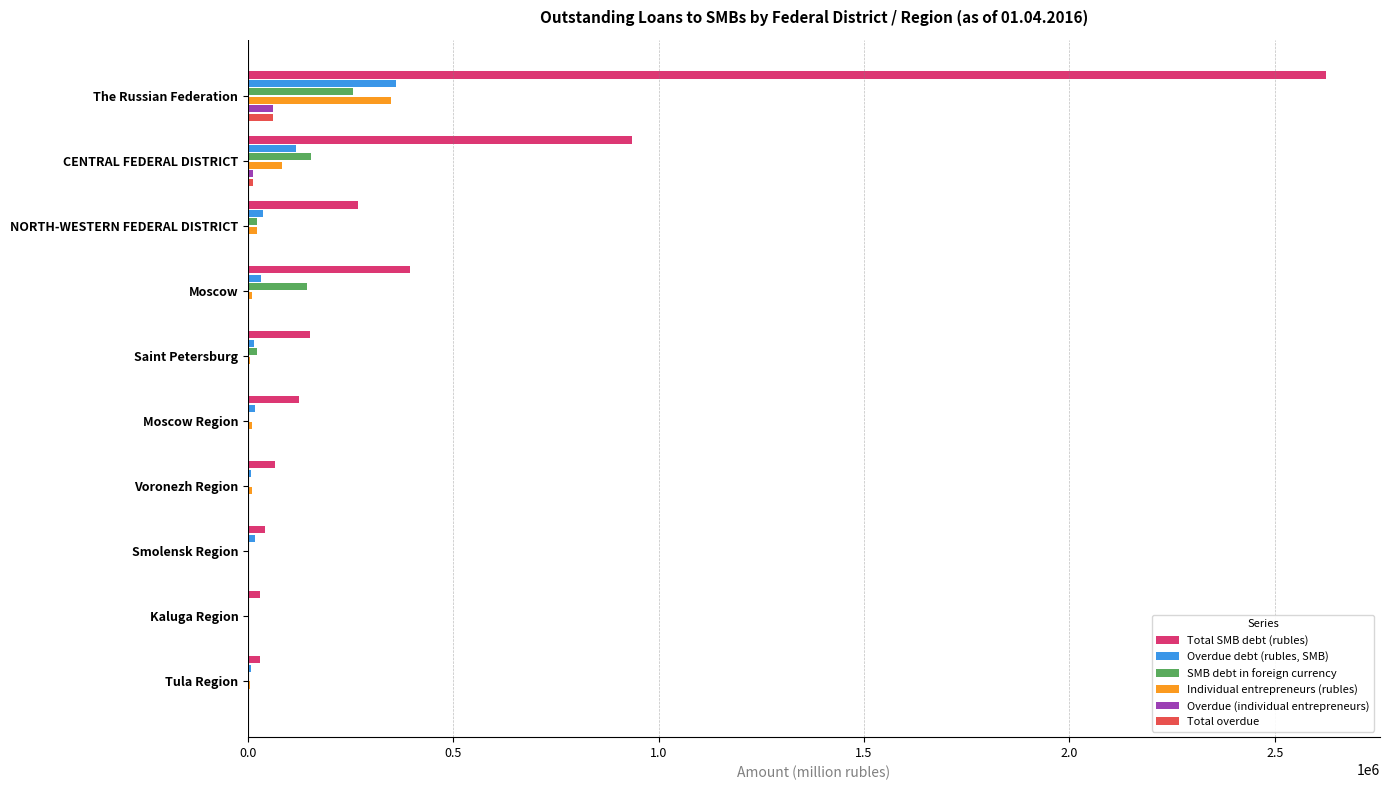

What is the highest value of the Overdue (individual entrepreneurs) series?

60921